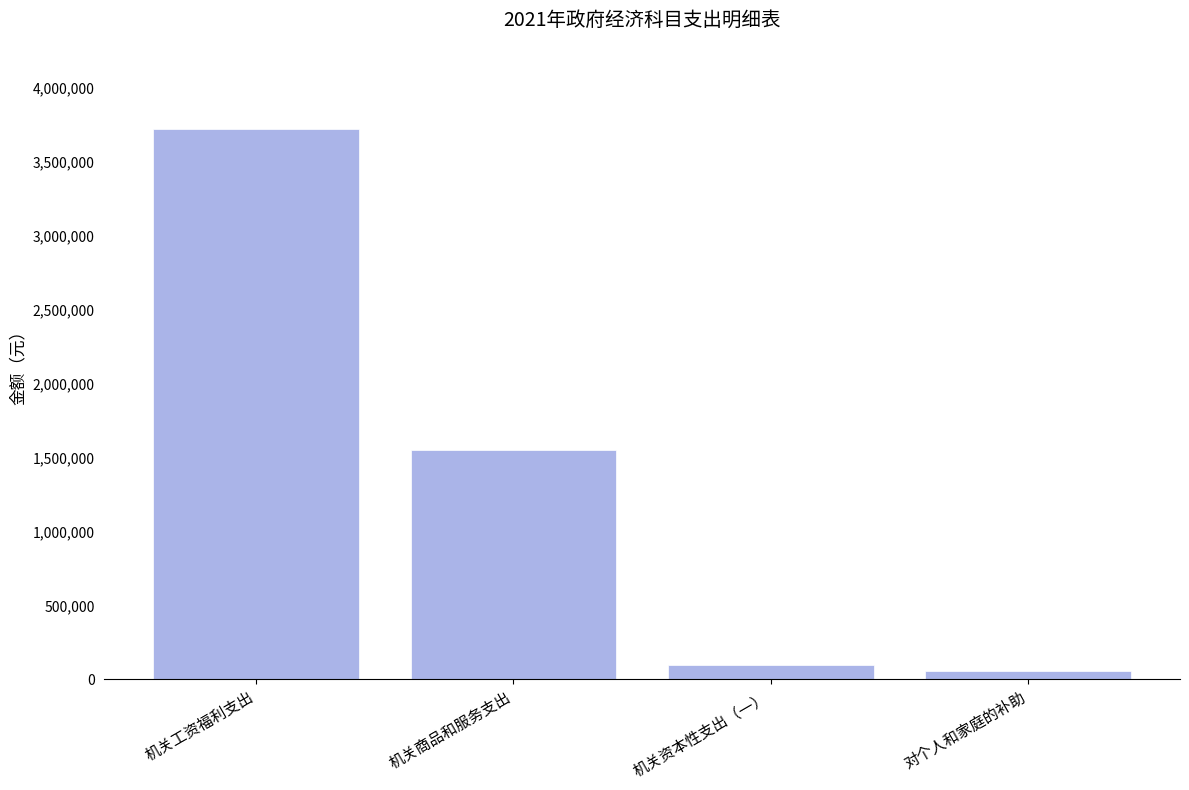

At which category does the chart reach its peak across all series?

机关工资福利支出